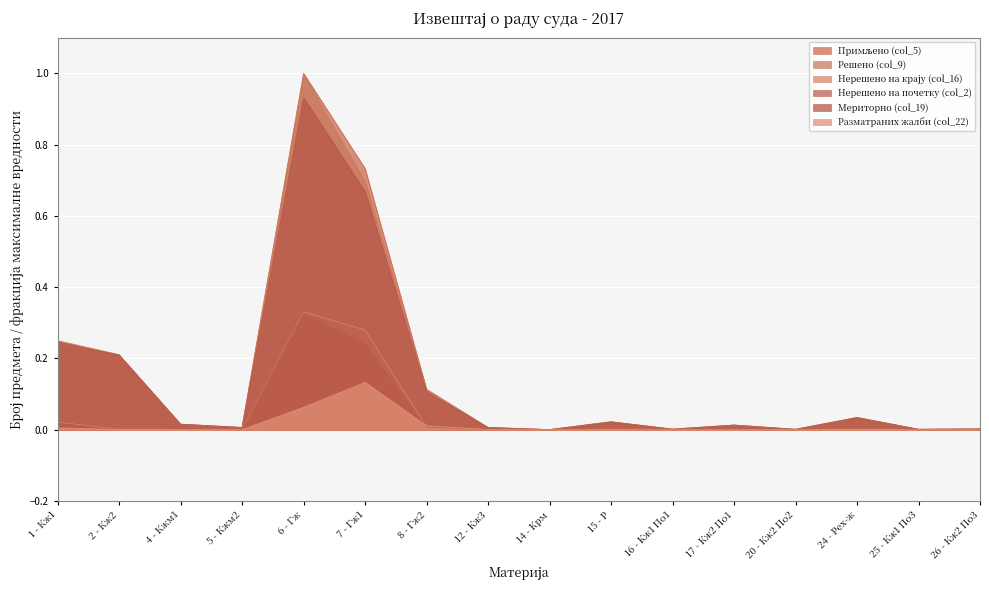

Which category has the highest value in the Разматраних жалби (col_22) series?

7 - Гж1